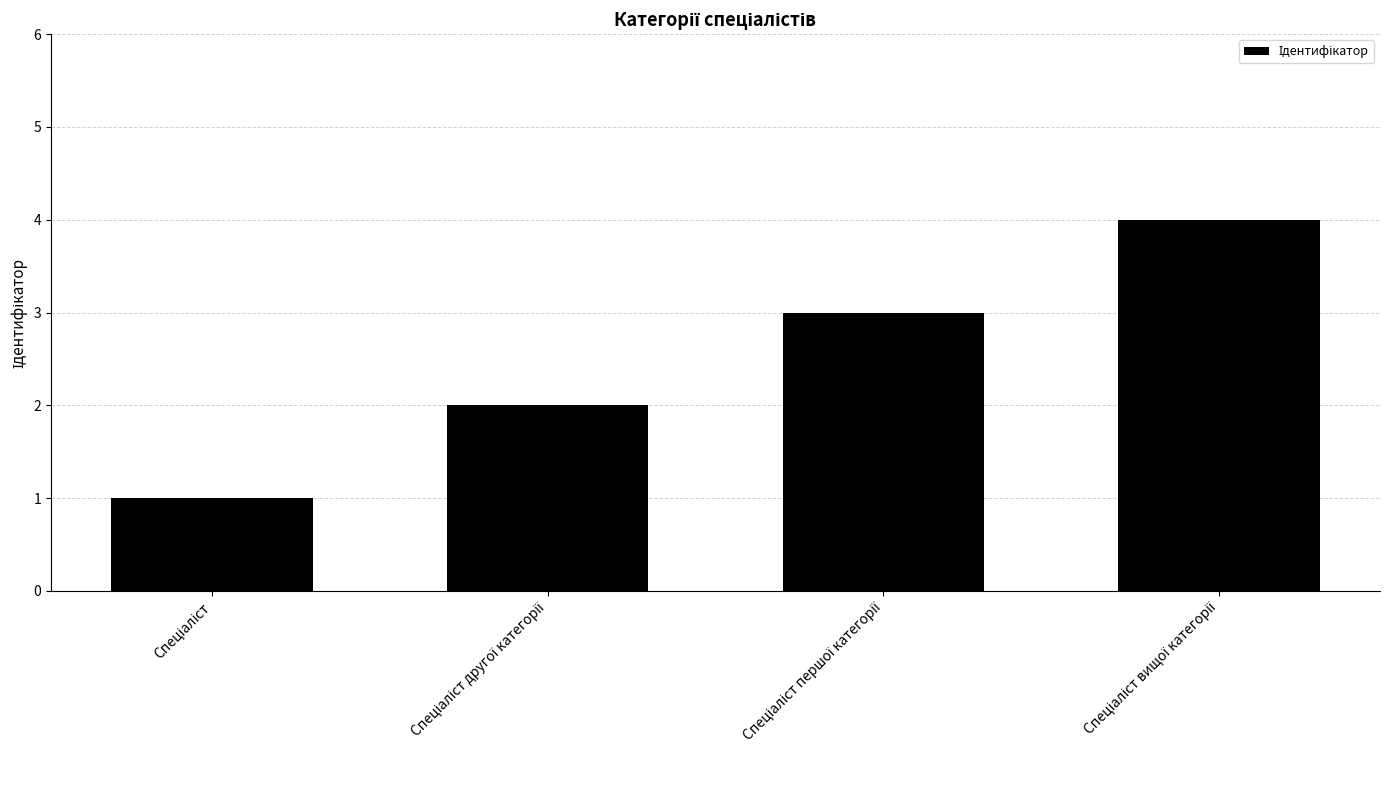

What is the minimum value shown in the chart?

1